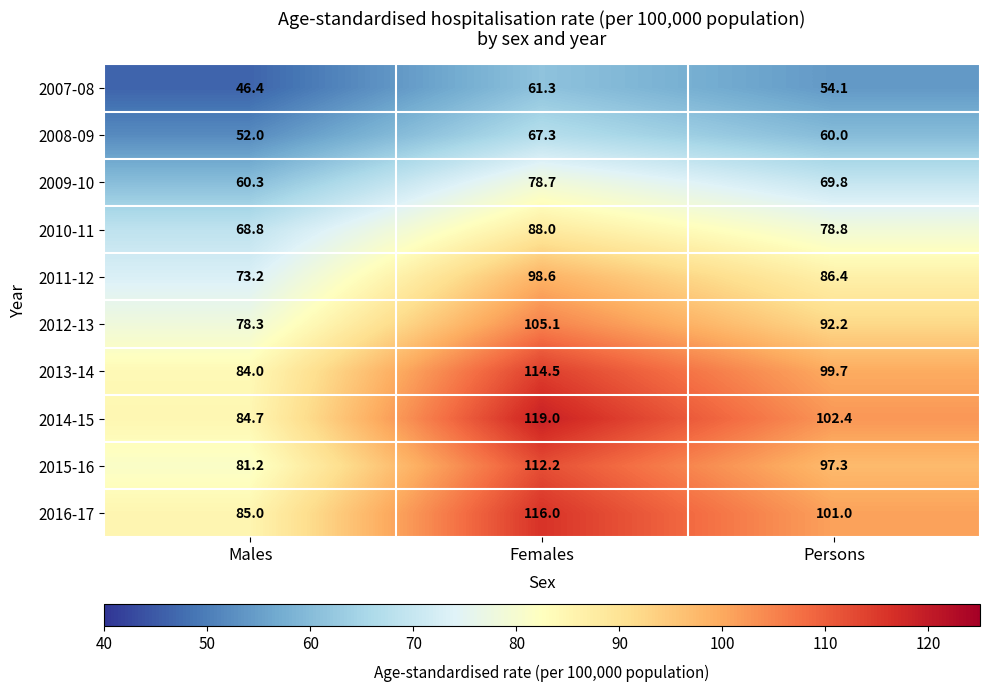

True or false: 2013-14 has a value of 73.4 at Females.

False